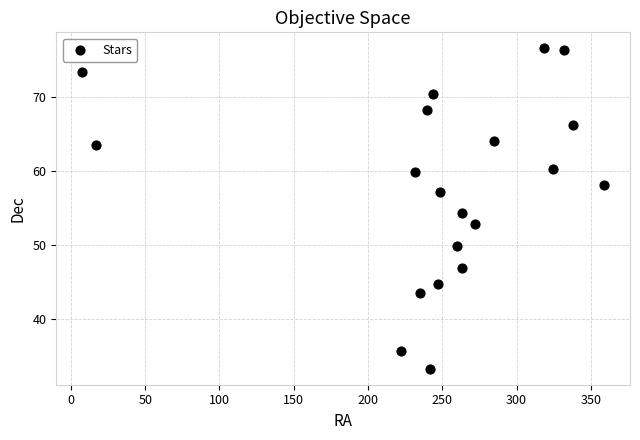

What is the range of Y values (max minus min)?

43.4